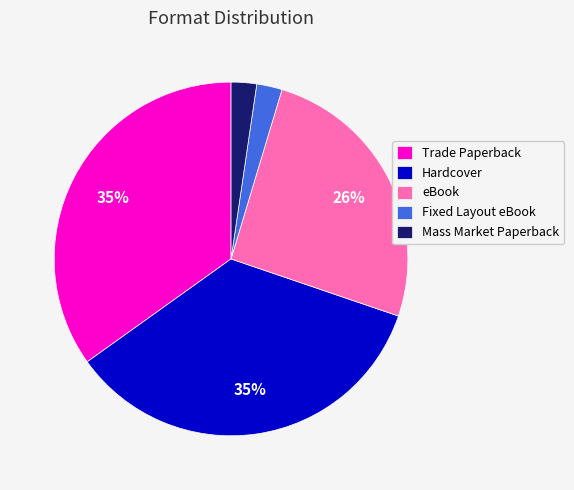

How many segments does this pie chart have?

5